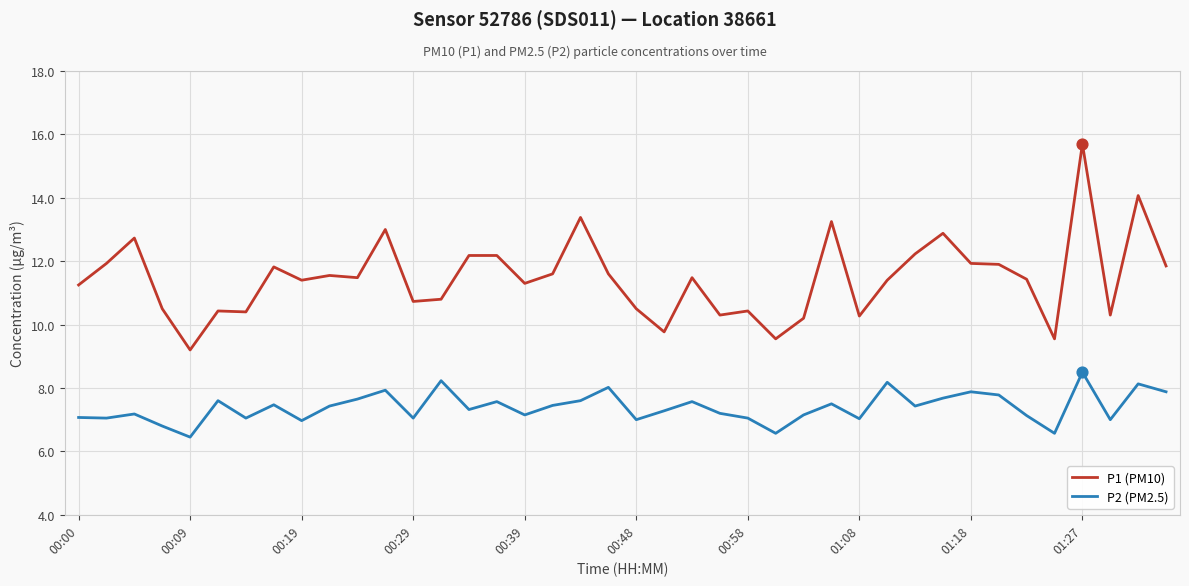

What are all the series names shown in the legend?

P1 (PM10), P2 (PM2.5)